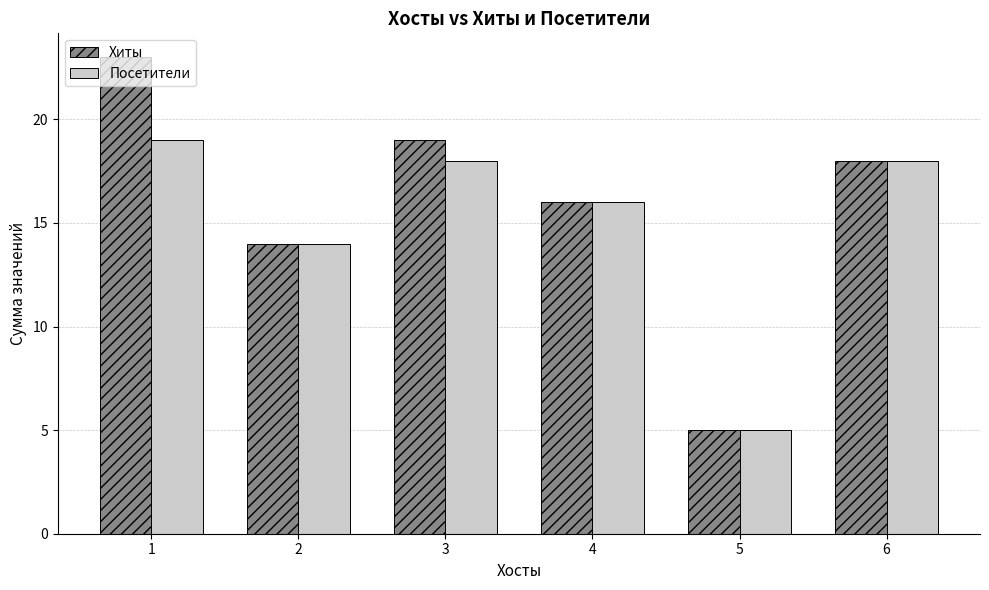

True or false: Посетители has a value of 18 at 3.

True